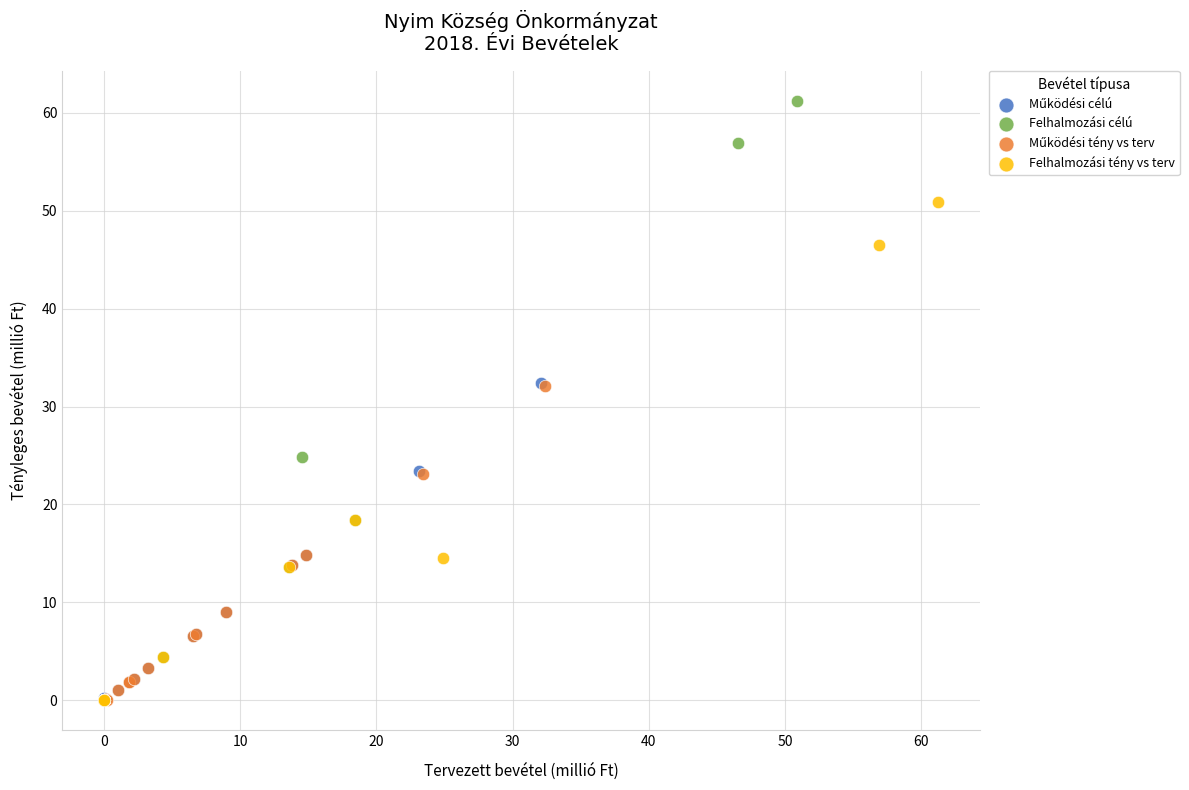

Which series has the largest Y range (max minus min)?

Felhalmozási célú